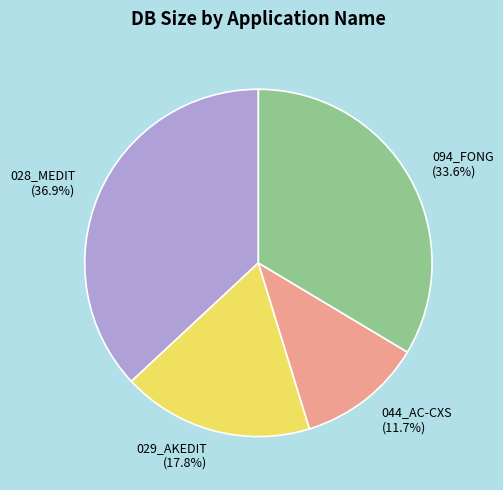

To the nearest percent, what is the difference between the largest and smallest slice percentages?

25%